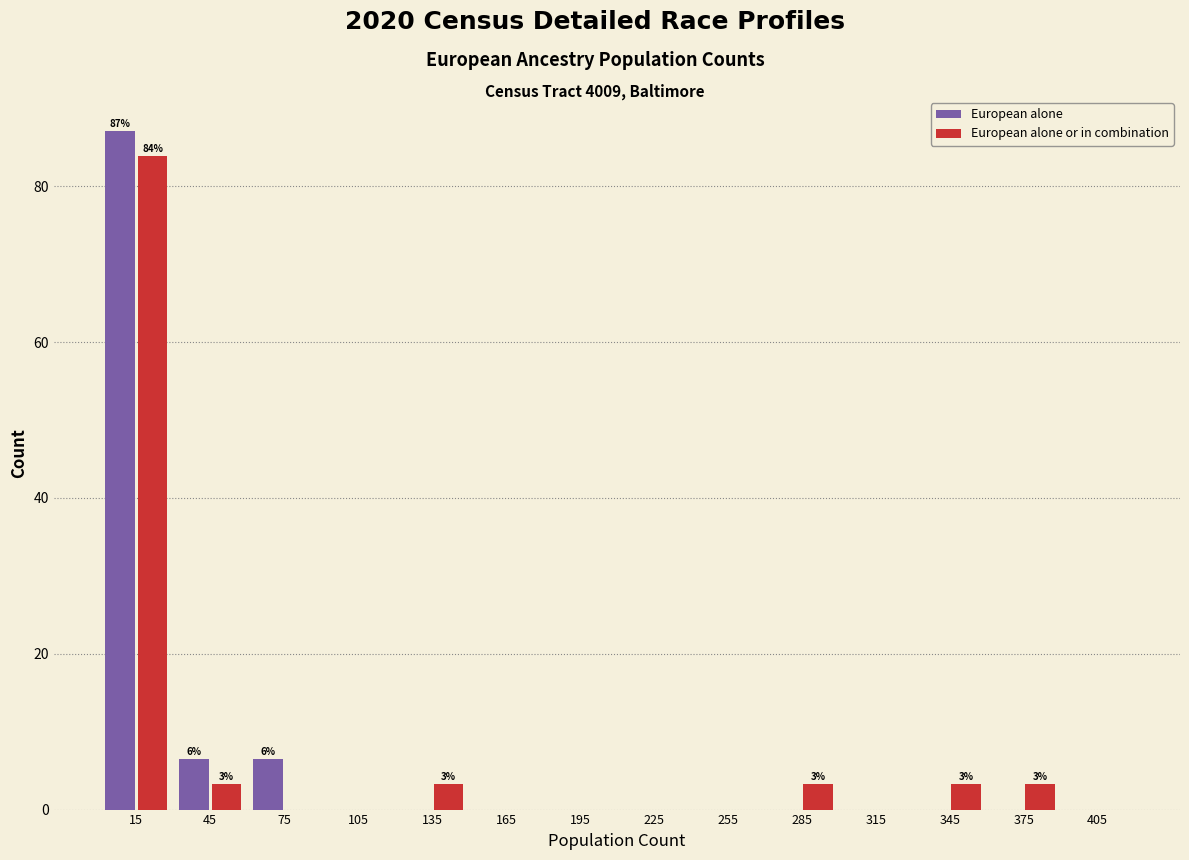

In the European alone or in combination series, which range on the x-axis has the tallest bar?

0 to 30